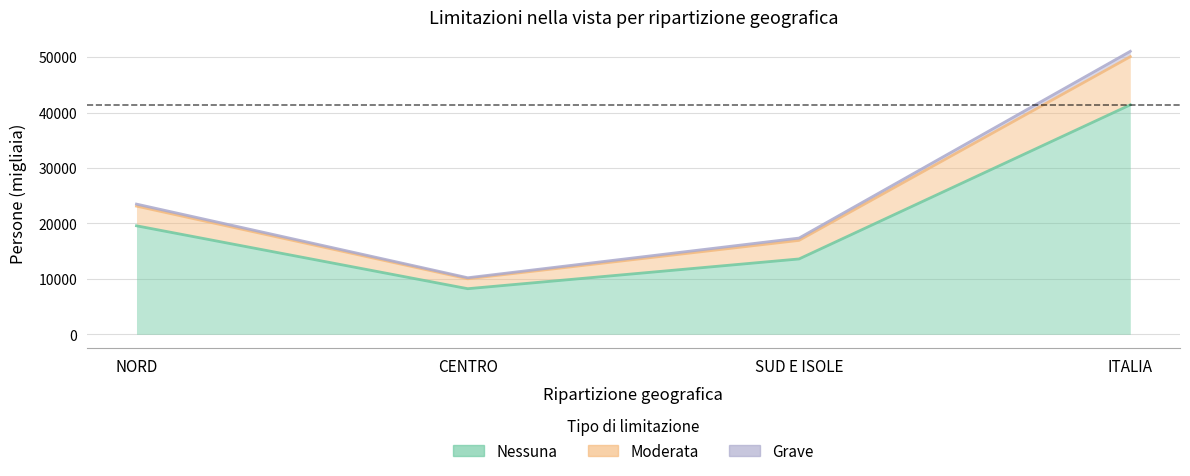

What is the greatest value displayed?

51060